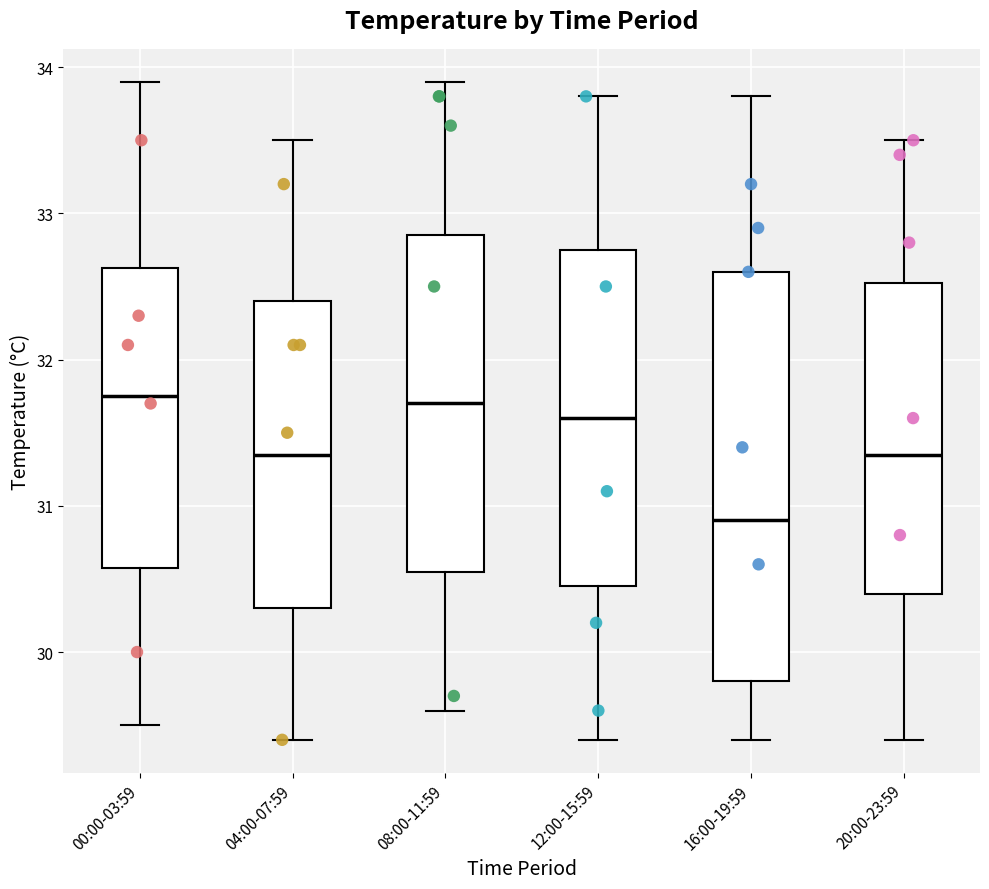

Reading left to right, transcribe this box plot: for each box, give where its median line is, the range the box spans, and where its two whiskers end, as read against the y-axis. The values are not printed on the chart, so give them approximately, as read against the axis.

00:00-03:59: median 31.8, box 30.6 to 32.6, whiskers 29.5 to 33.9
04:00-07:59: median 31.4, box 30.3 to 32.4, whiskers 29.4 to 33.5
08:00-11:59: median 31.7, box 30.6 to 32.9, whiskers 29.6 to 33.9
12:00-15:59: median 31.6, box 30.5 to 32.8, whiskers 29.4 to 33.8
16:00-19:59: median 30.9, box 29.8 to 32.6, whiskers 29.4 to 33.8
20:00-23:59: median 31.4, box 30.4 to 32.5, whiskers 29.4 to 33.5